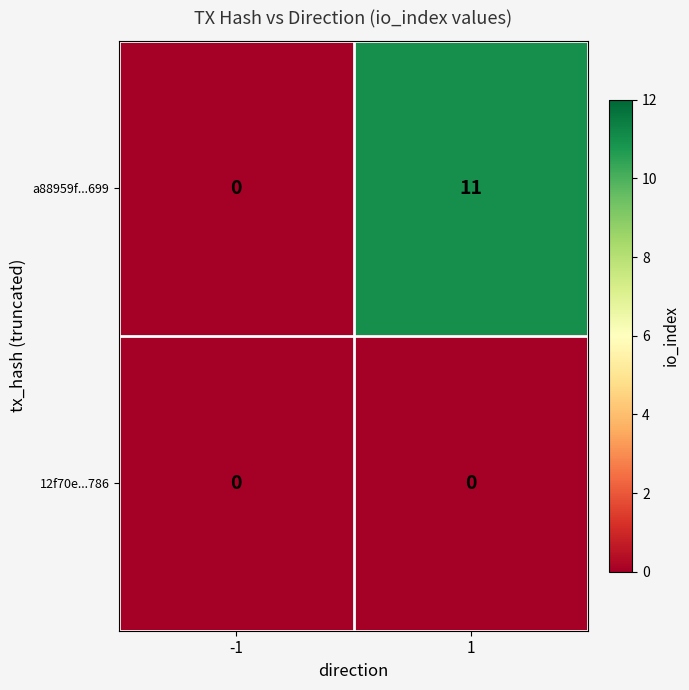

Rank the series by their average value, from lowest to highest.

12f70e...786, a88959f...699